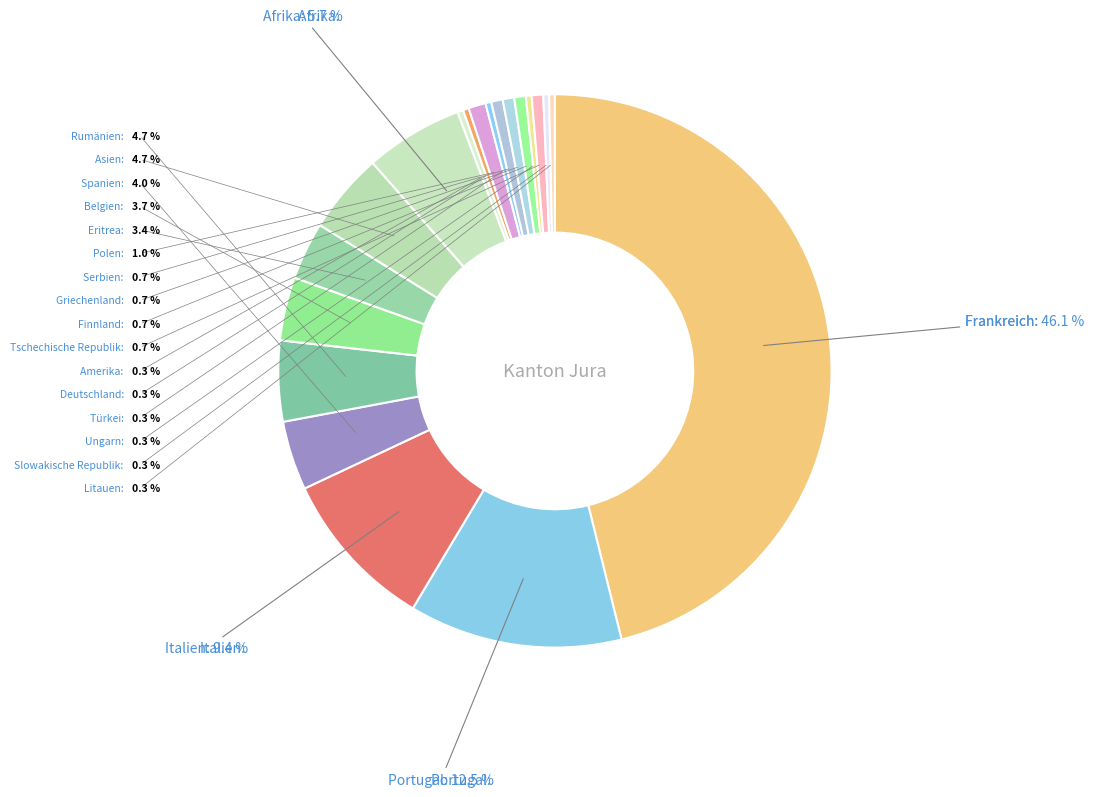

Which category has the biggest portion of the pie?

Frankreich